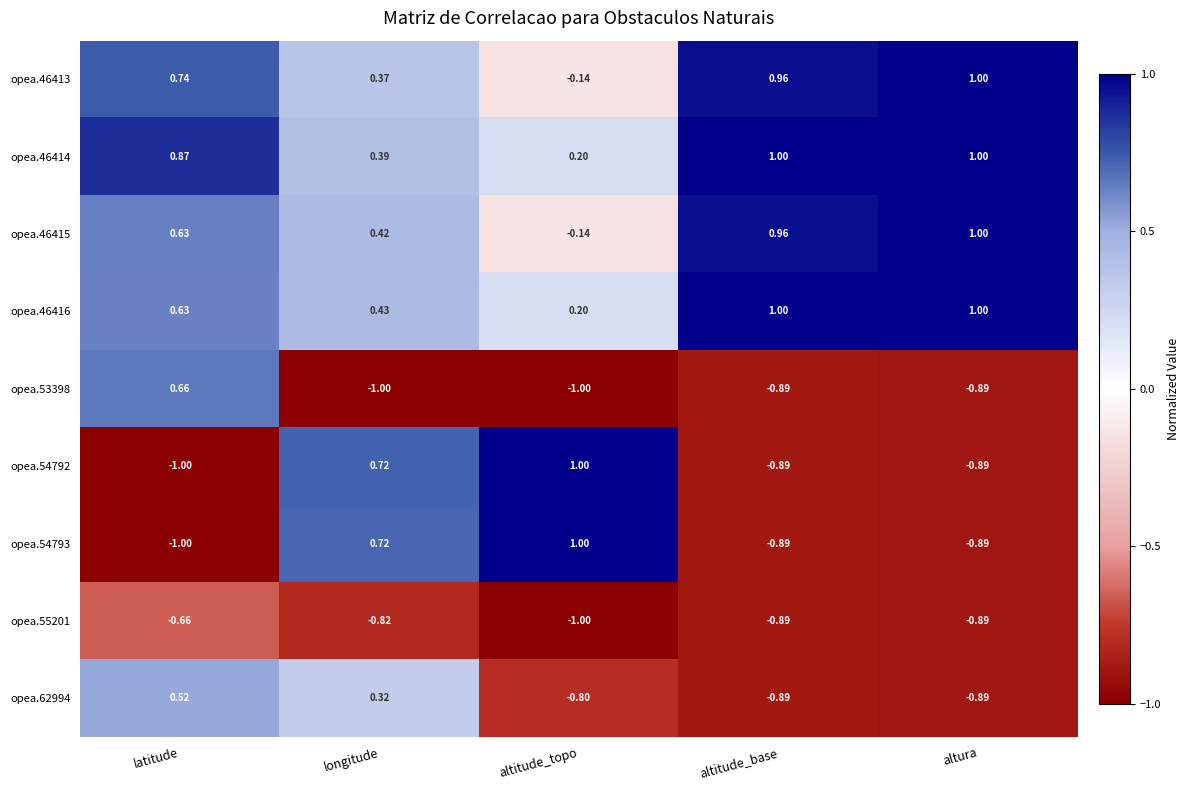

Count the number of data series in this chart.

9